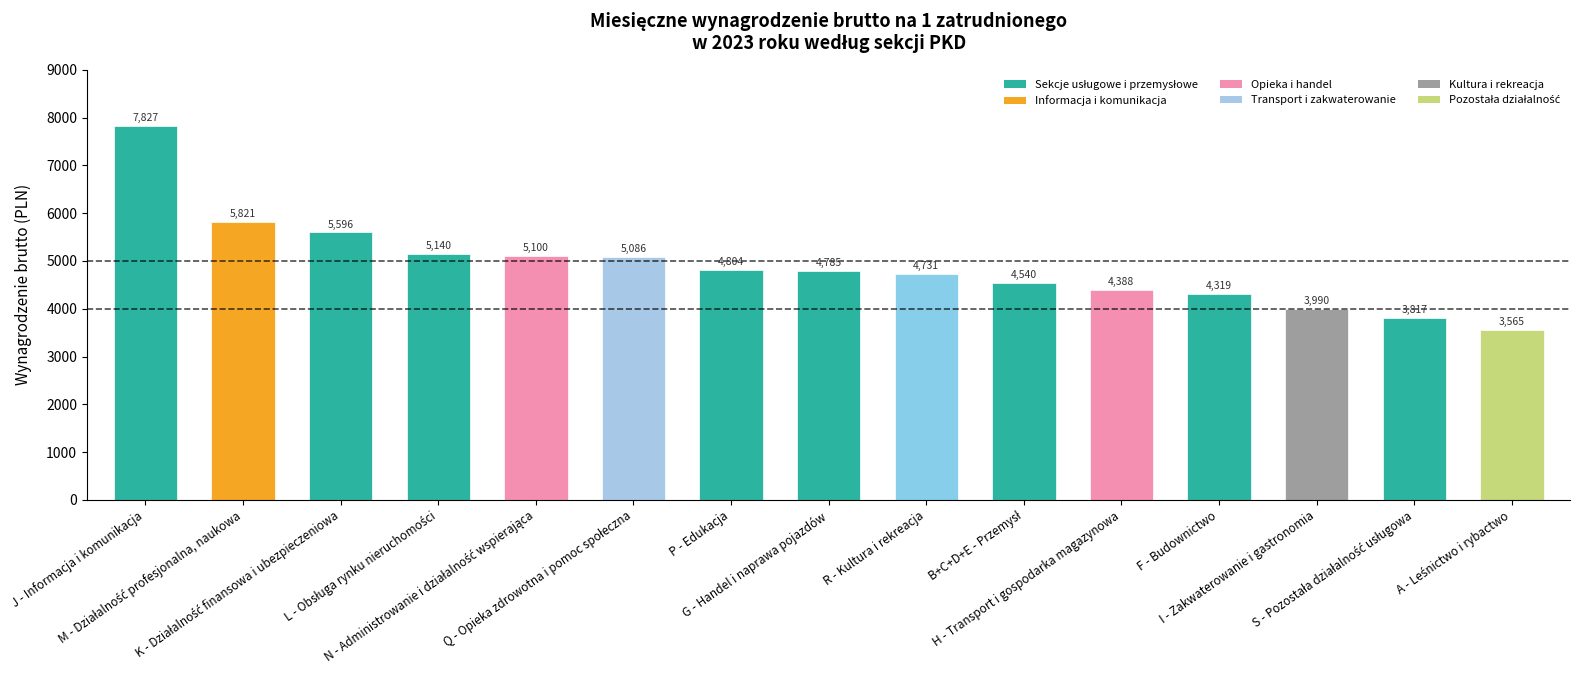

What is the difference between the second highest and second lowest values?

2004